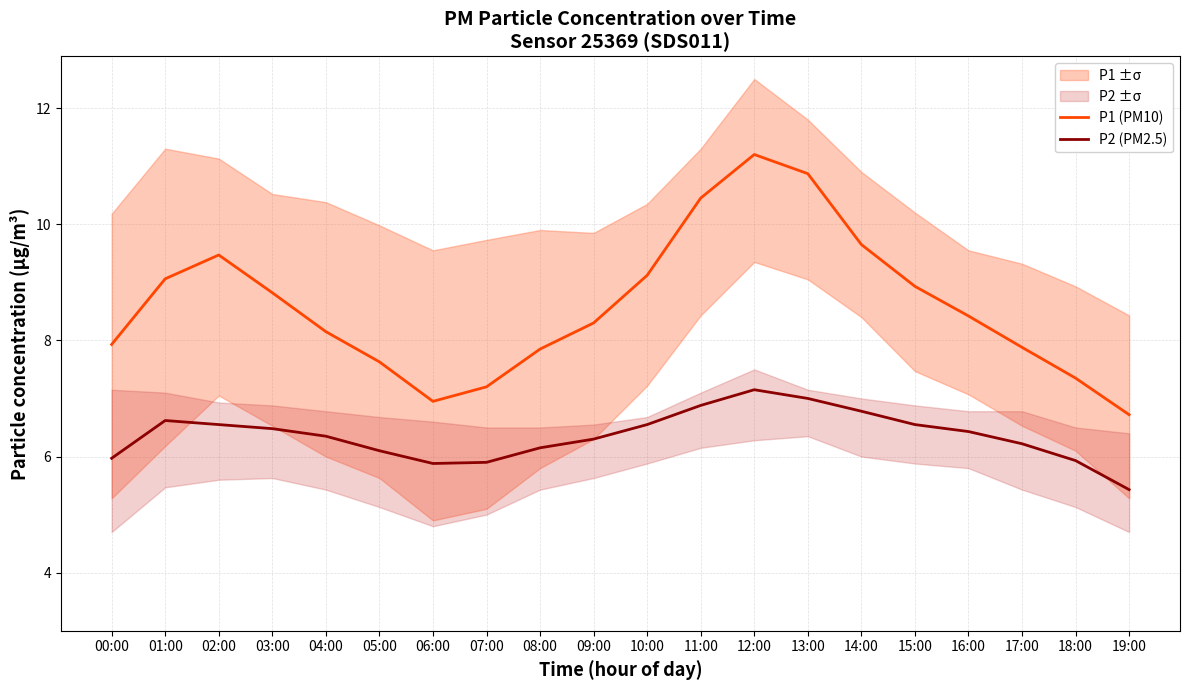

At which category does the chart reach its minimum across all series?

19:00